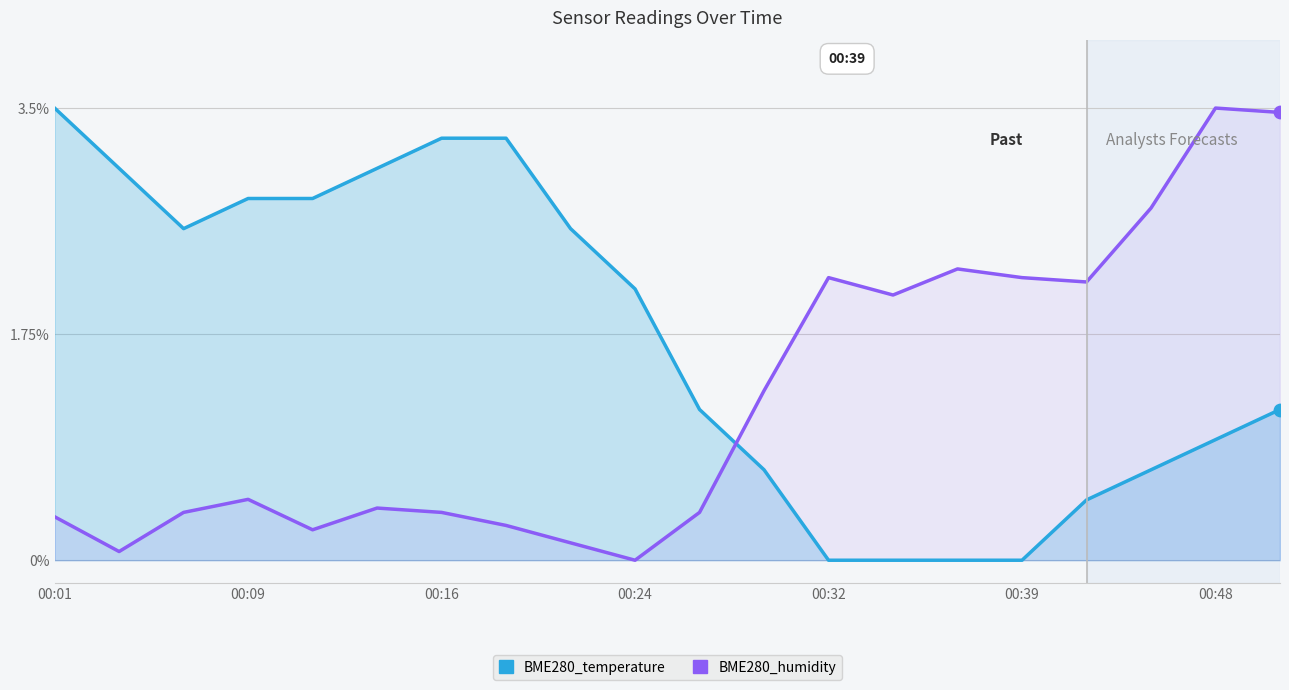

Which has a higher value, 00:16 or 10?

00:16